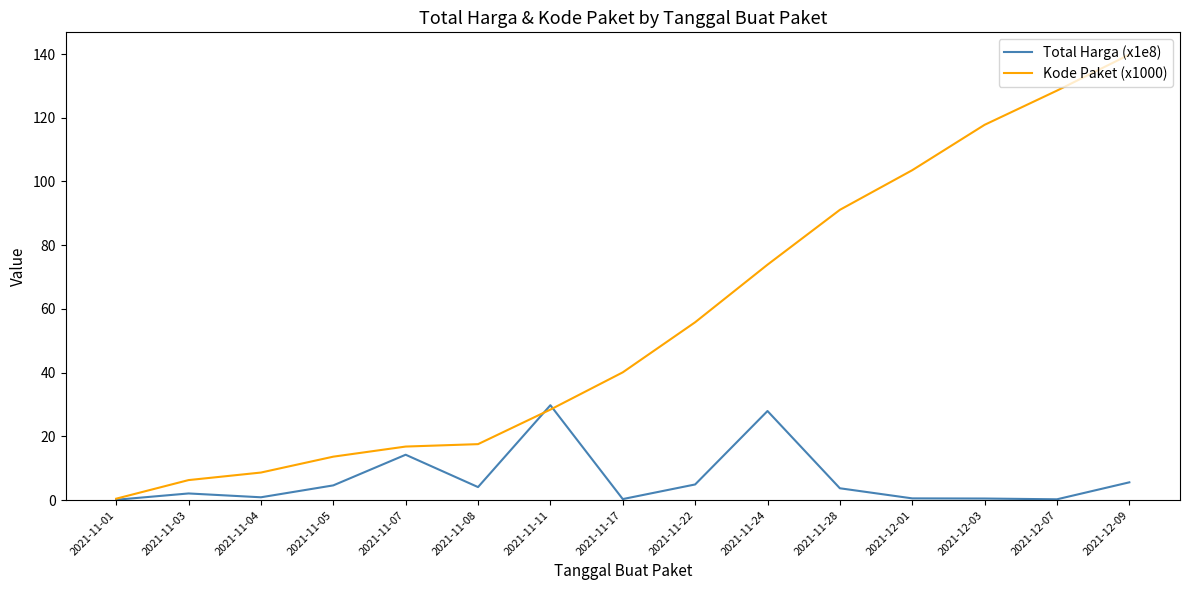

Rank the series by their maximum value, from highest to lowest.

Kode Paket (x1000), Total Harga (x1e8)